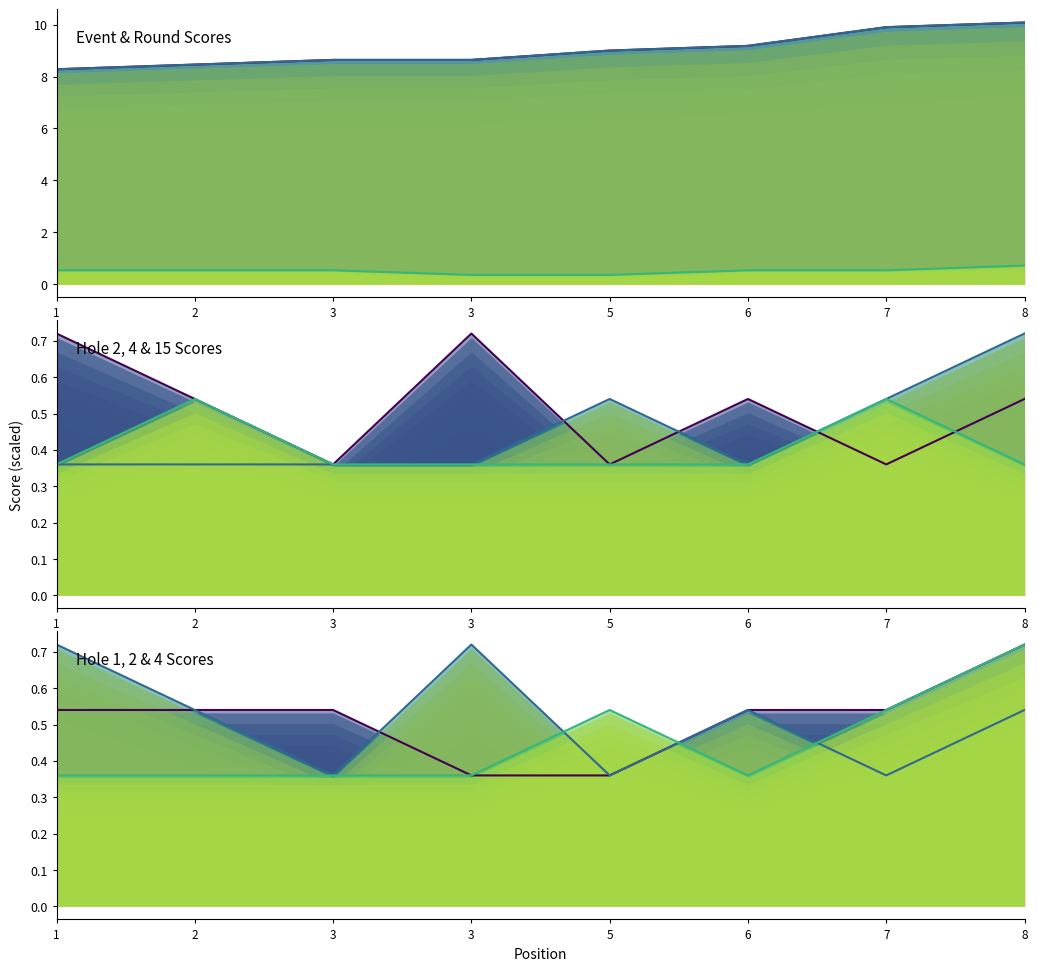

Where does the round_total_score (line) series first go above 9?

6